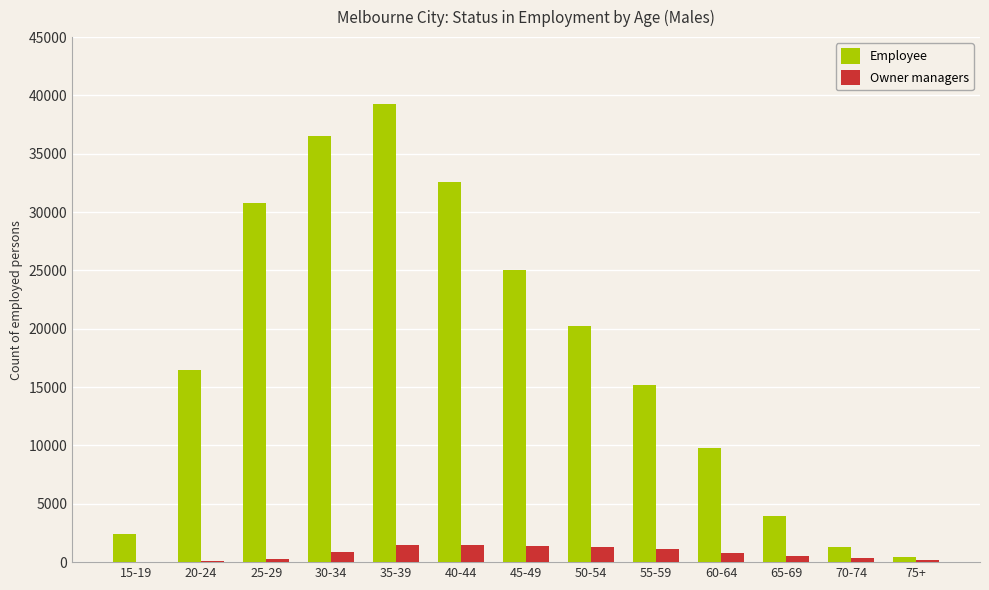

Is the value of Employee at 55-59 greater than the value of Owner managers at 70-74?

Yes